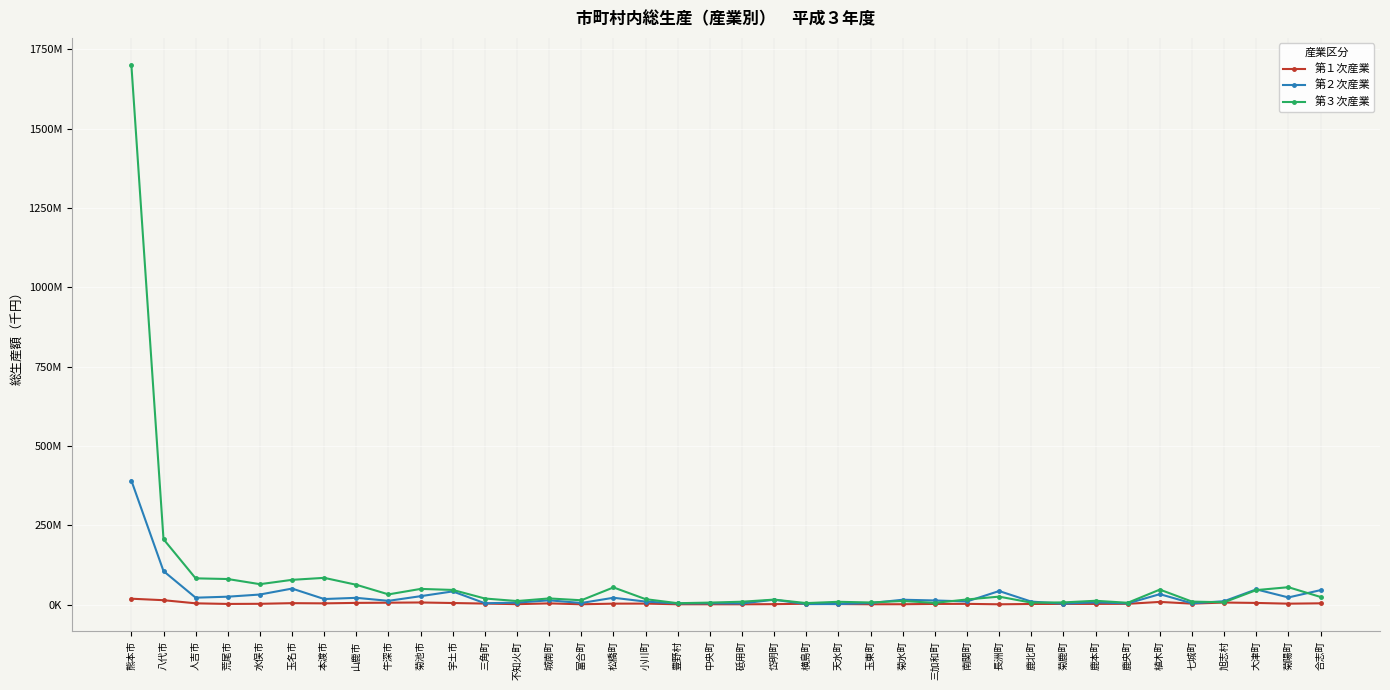

Does the chart have visible grid lines?

Yes